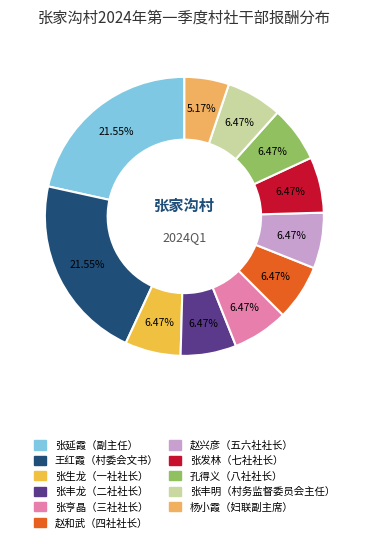

To the nearest percent, what is the average slice percentage?

9%